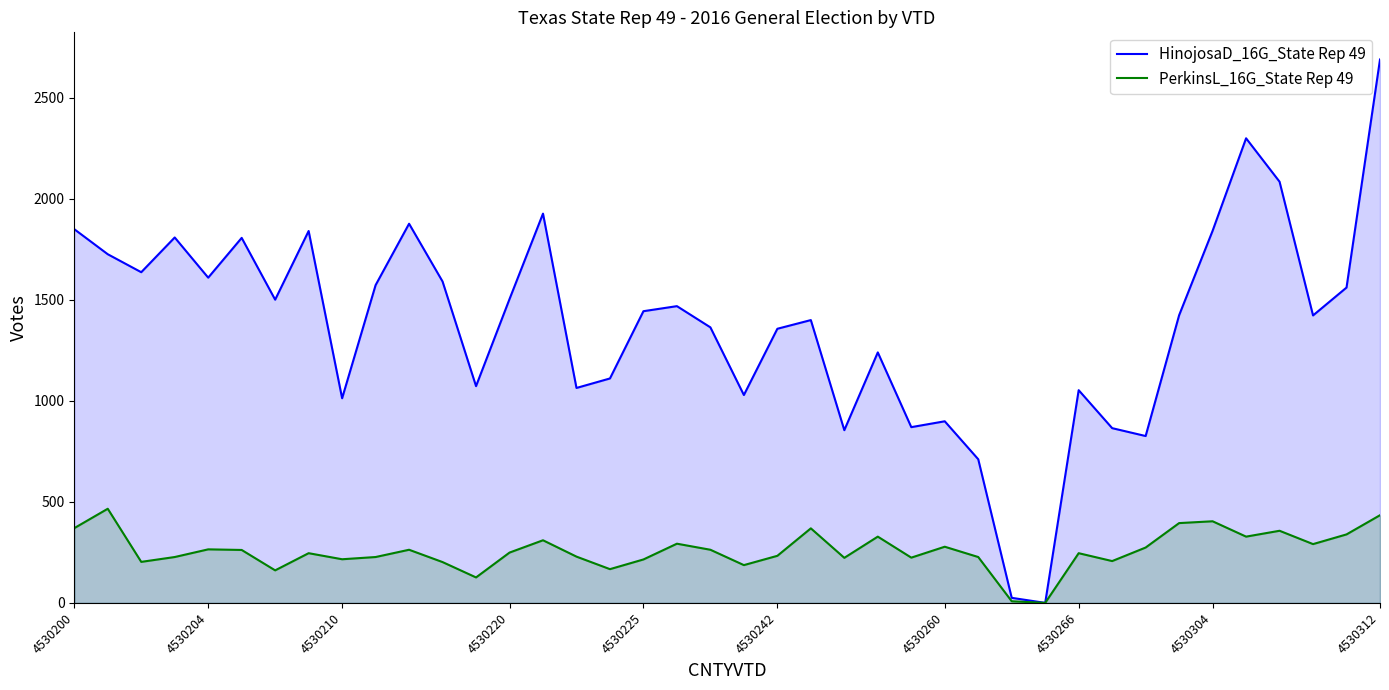

The value of PerkinsL_16G_State Rep 49 at 4530266 is 372. True or false?

False